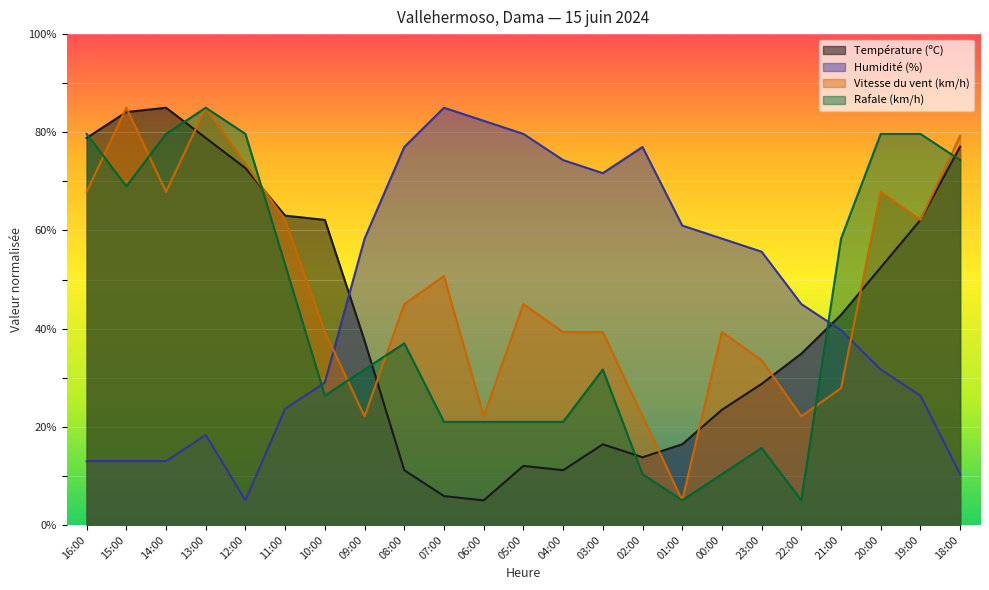

What is the label of the 19th point from the left?

22:00